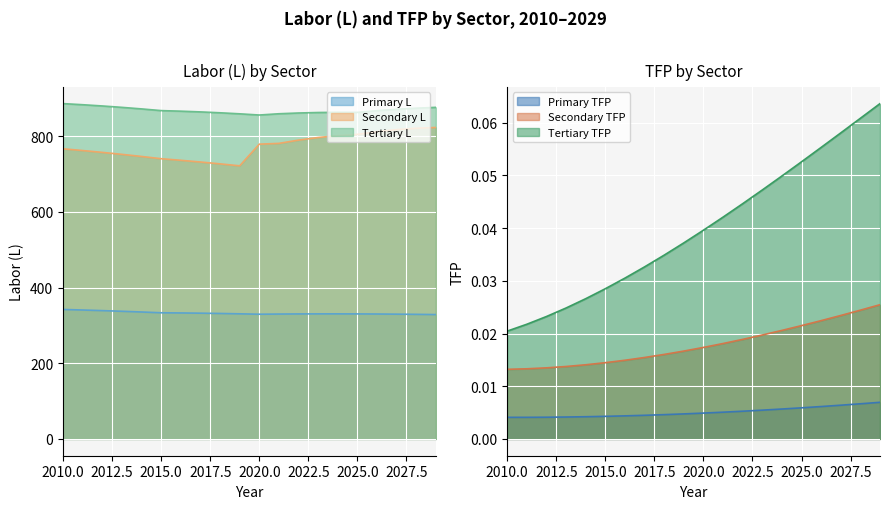

Is the value of secondary L at 2010 greater than the value of primary L at 2018?

Yes